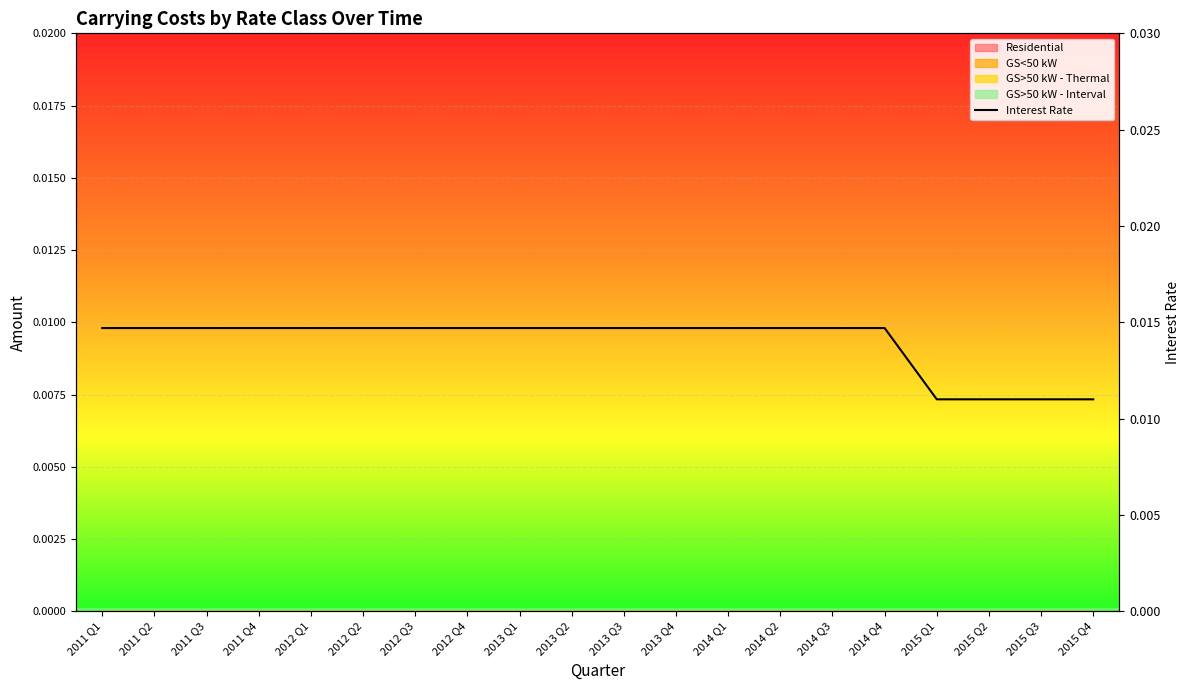

What position from the right is 2014 Q3?

6